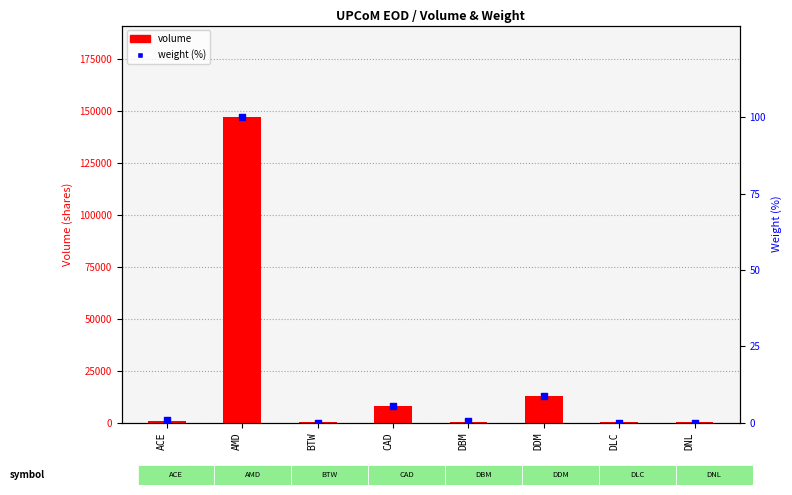

What are all the series names shown in the legend?

volume, weight (%)